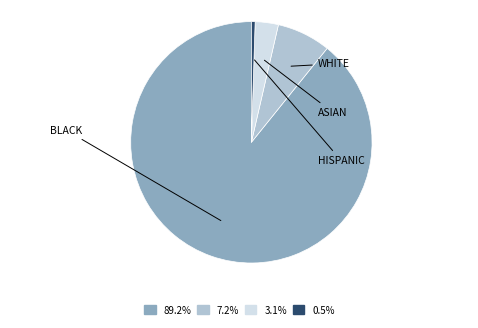

Is there a majority slice in this chart?

Yes